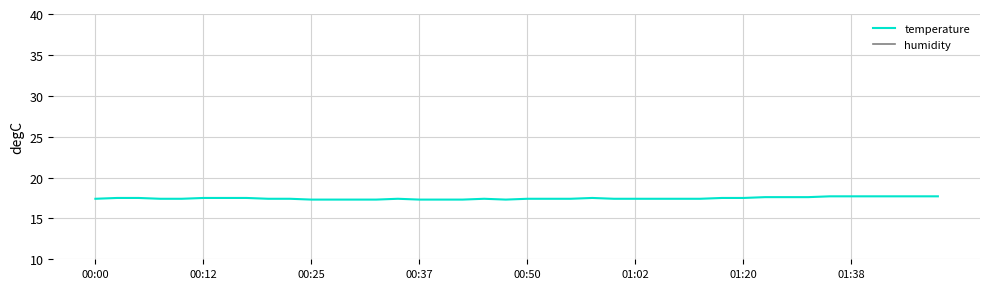

What is the label of the 28th point from the left?

27